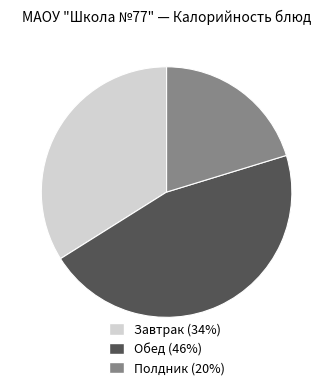

How many segments does this pie chart have?

3